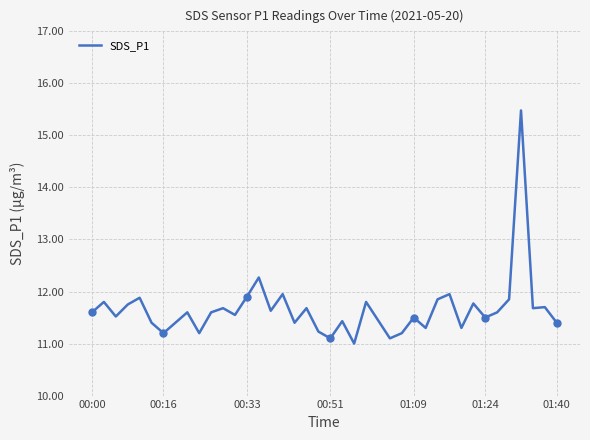

How many lines are shown in the chart?

1